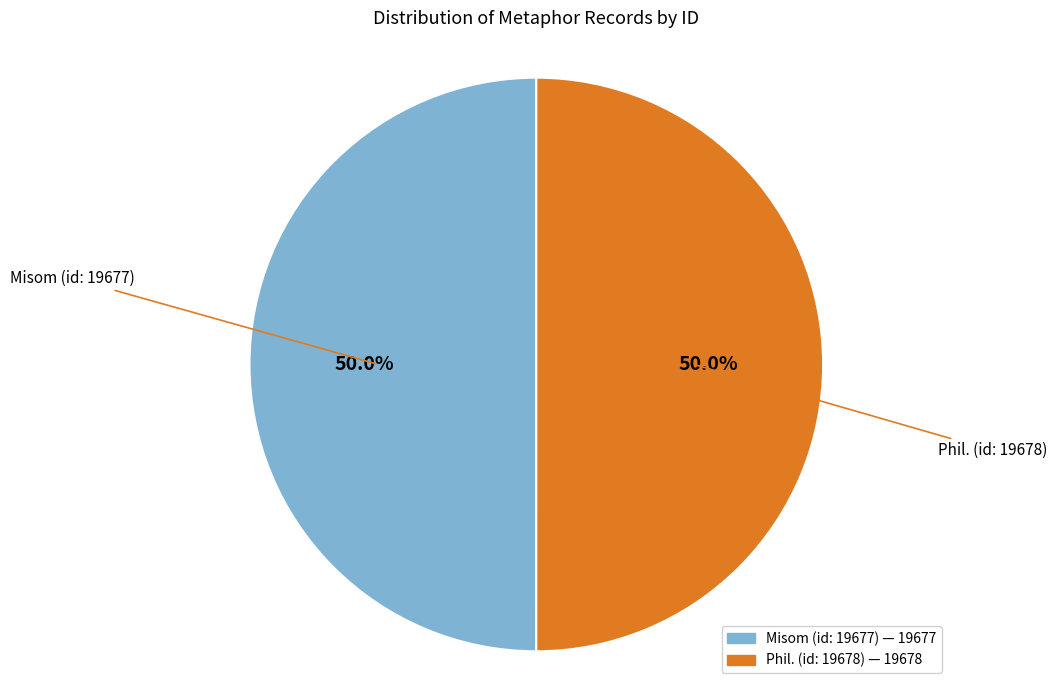

Approximately how many times larger is the value at Phil. (id: 19678) compared to Misom (id: 19677)?

1.0